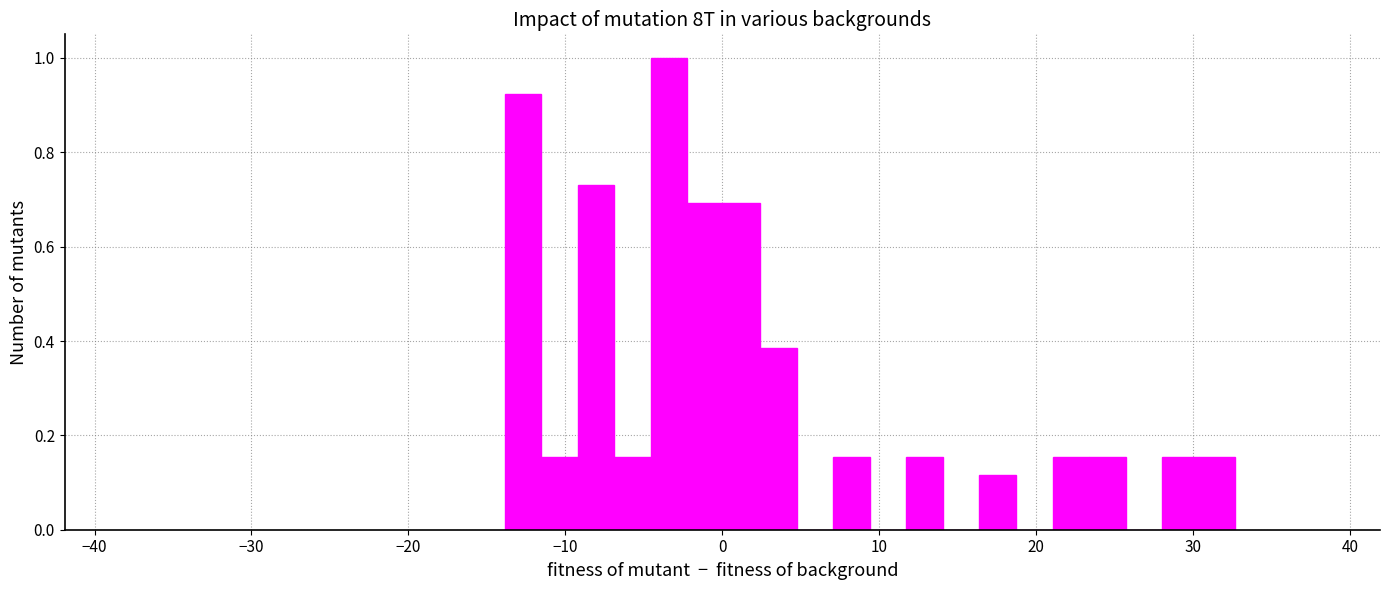

Around what value on the x-axis is the tallest bar? Give the approximate position of its centre, as read against the axis.

-3